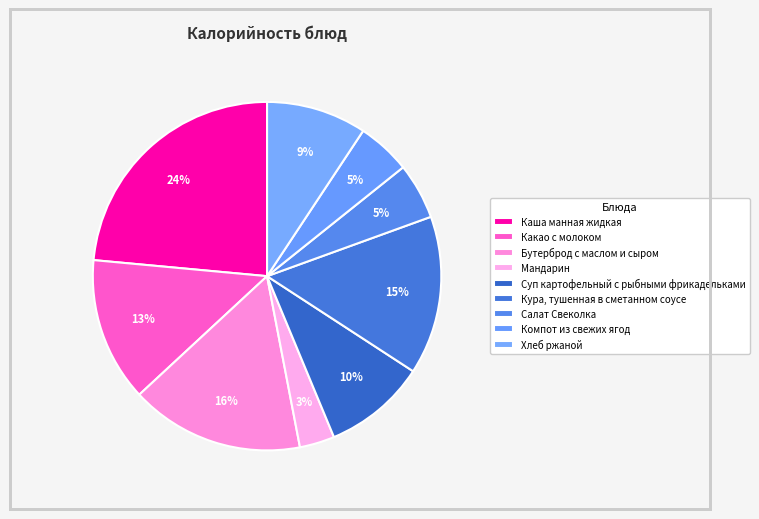

Which category has the biggest portion of the pie?

Каша манная жидкая